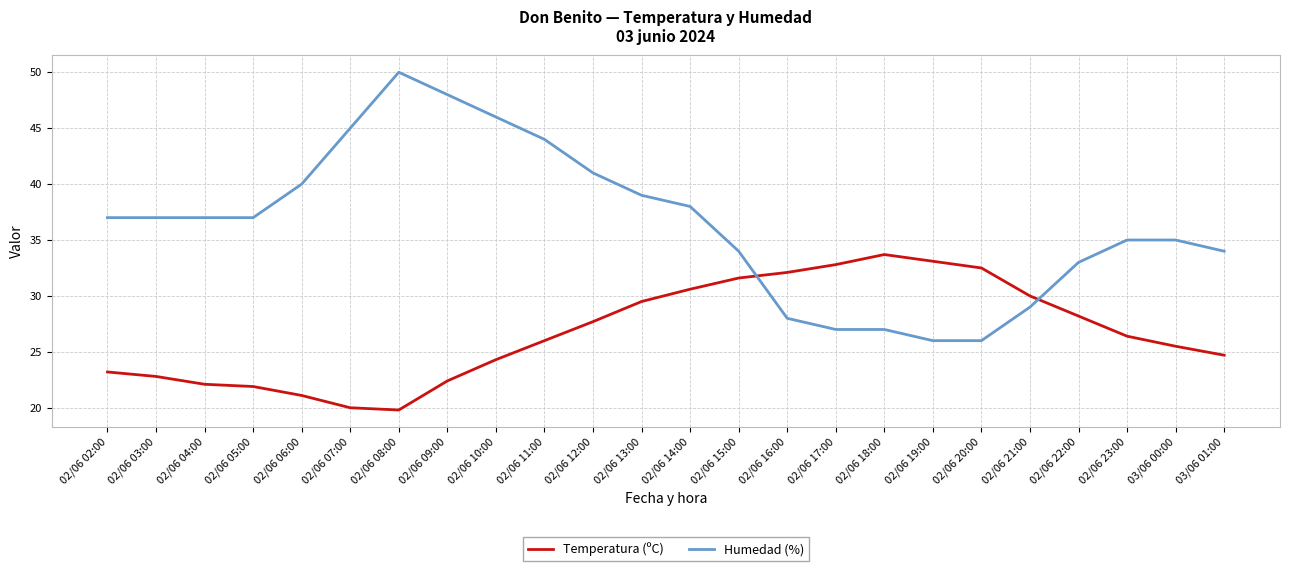

How many distinct data groups are displayed?

2